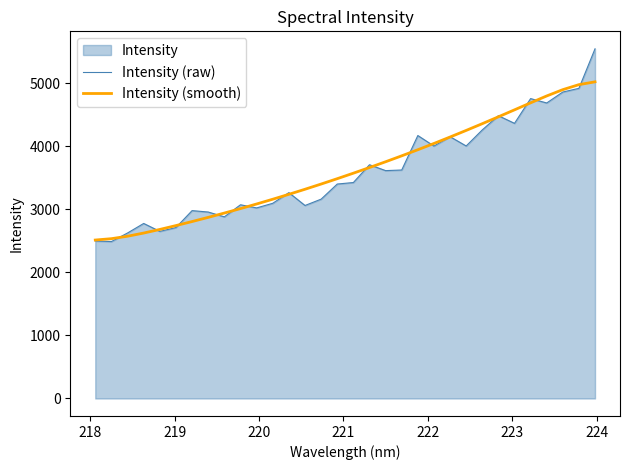

Reading right to left, transcribe all the data shown in this chart.

Intensity (raw): 5543.6	4917.0	4858.6	4685.1	4754.5	4362.0	4483.2	4258.0	4003.3	4150.5	4001.9	4168.8	3622.3	3612.6	3705.6	3423.9	3399.8	3160.4	3059.8	3263.6	3094.7	3021.5	3071.2	2879.7	2956.1	2978.4	2710.1	2649.6	2775.0	2623.8	2488.1	2496.6
Intensity (smooth): 5020.2	4975.6	4896.3	4796.3	4687.3	4576.1	4465.6	4356.7	4249.8	4145.2	4043.1	3943.7	3847.0	3753.1	3661.4	3572.0	3484.7	3399.7	3317.1	3236.8	3159.0	3083.6	3010.5	2939.9	2871.5	2805.2	2741.3	2680.1	2622.8	2572.4	2533.6	2512.2